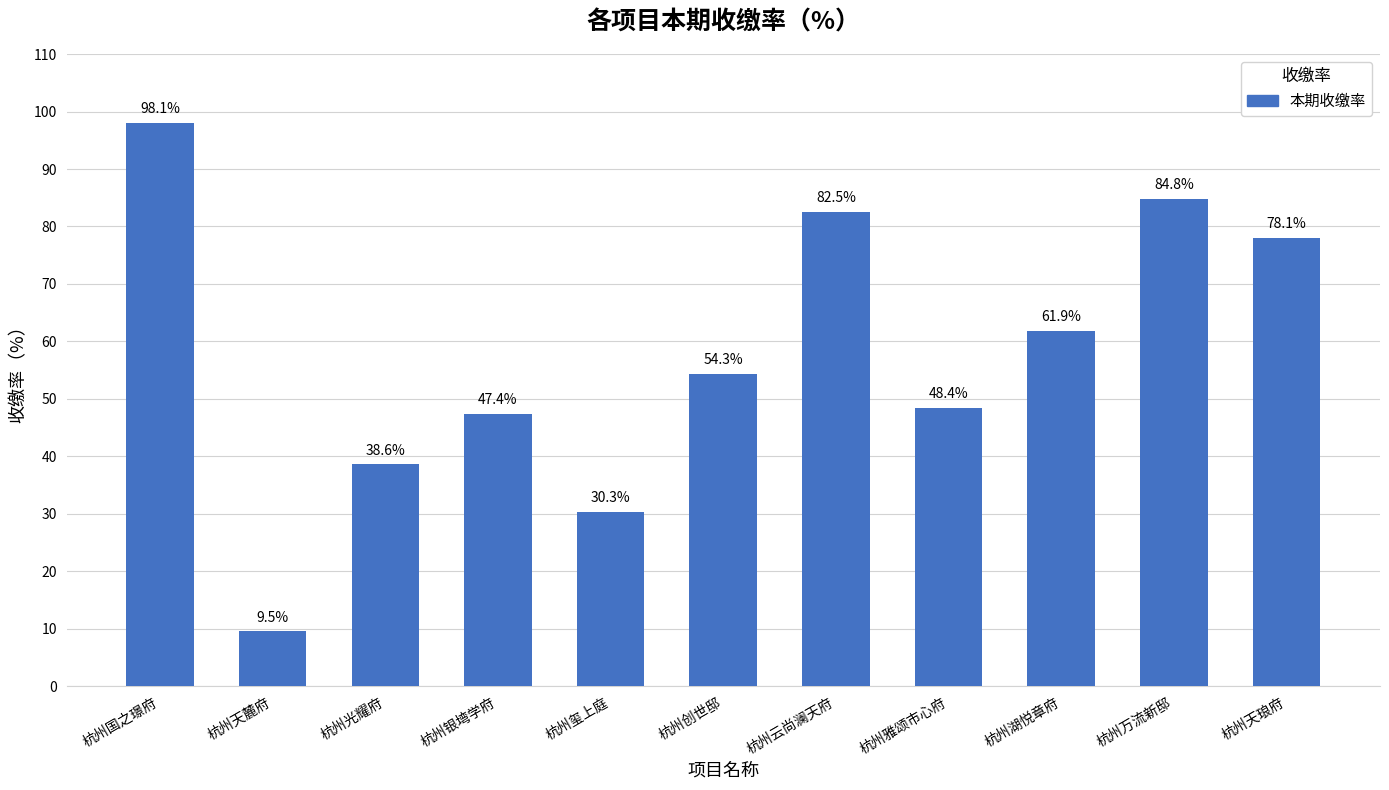

How many bars are there in total?

11